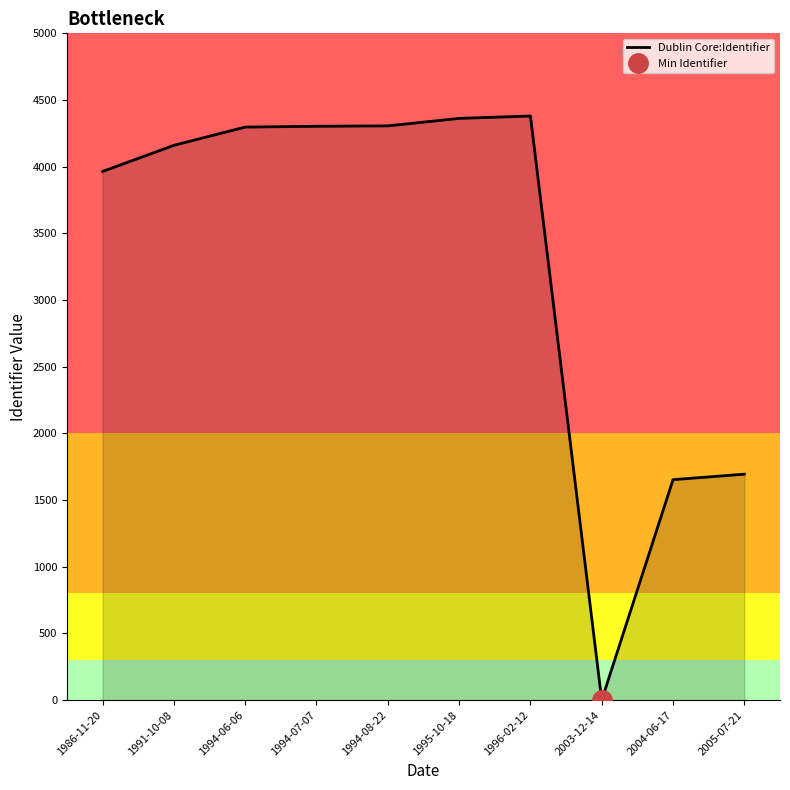

What position from the right is 2005-07-21?

1